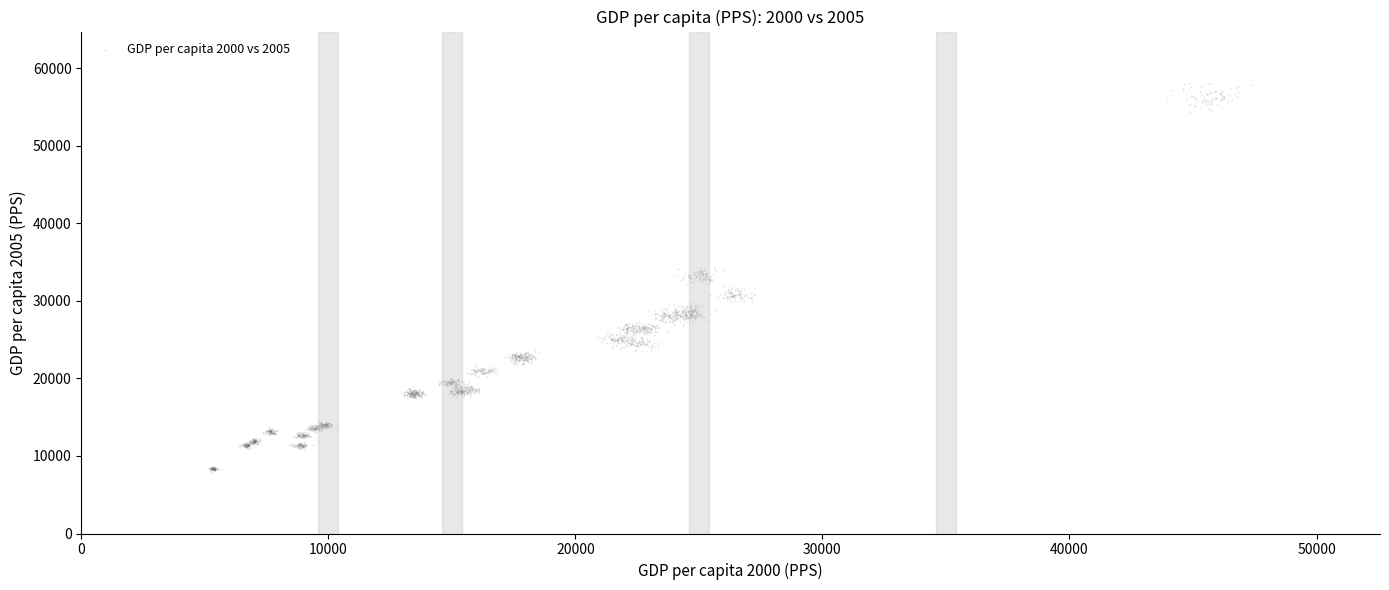

What is the range of X values (max minus min)?

42194.3